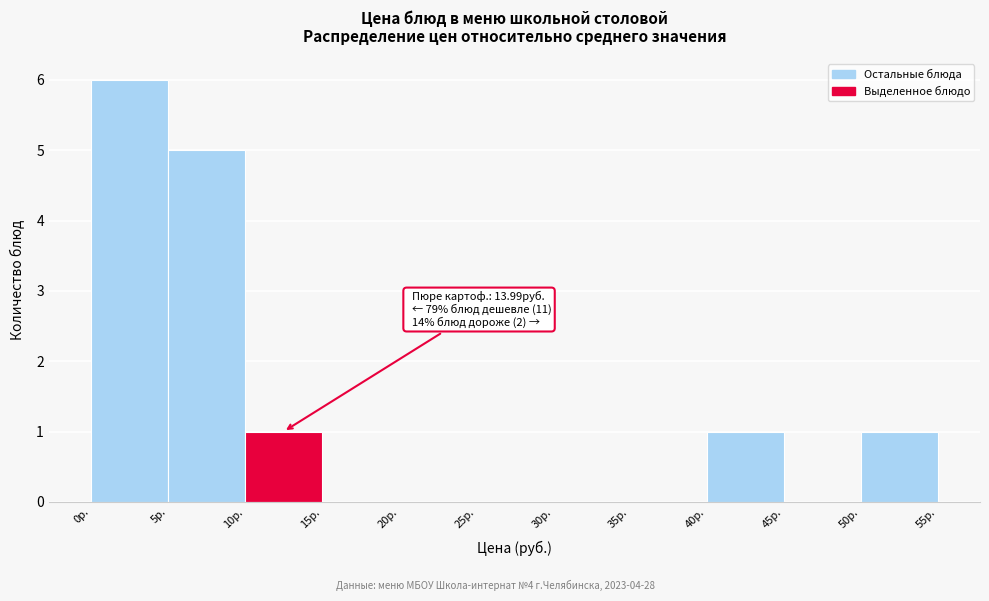

Over which range of the x-axis is the bar tallest?

0 to 5